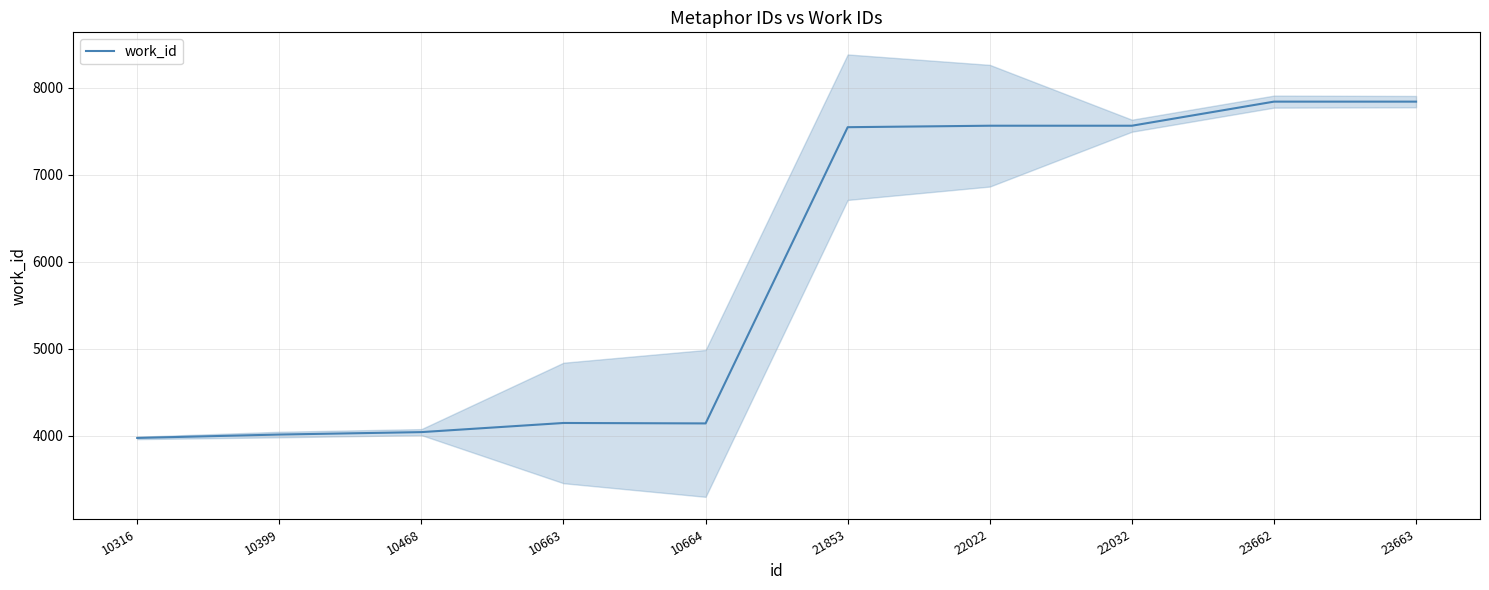

What is the difference between the maximum and minimum values?

3867